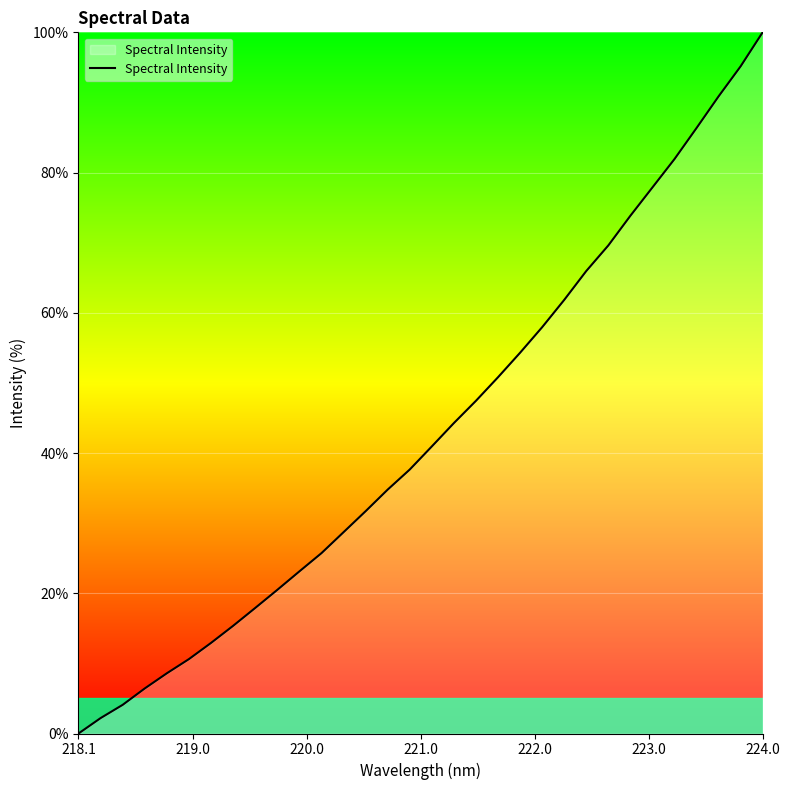

Which category has the highest value across all series?

224.0